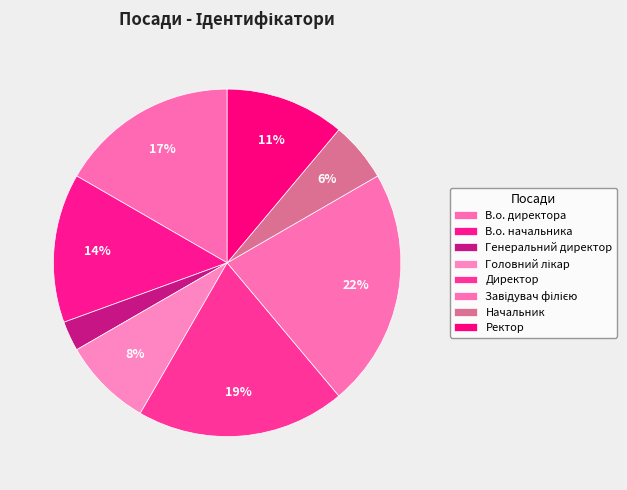

Is there a majority slice in this chart?

No